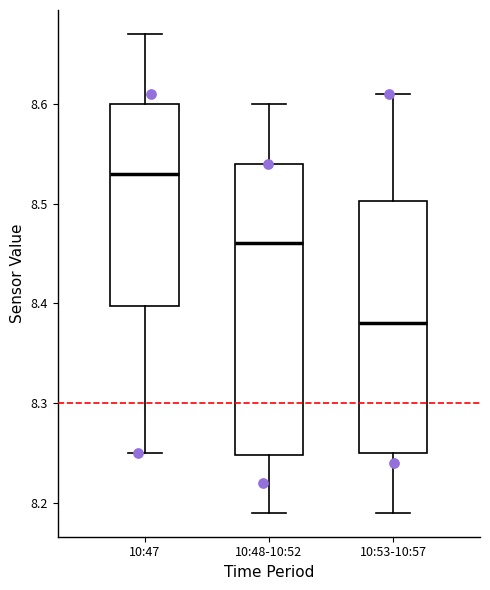

Comparing the boxes themselves (not the whiskers), which one is the tallest?

10:48-10:52